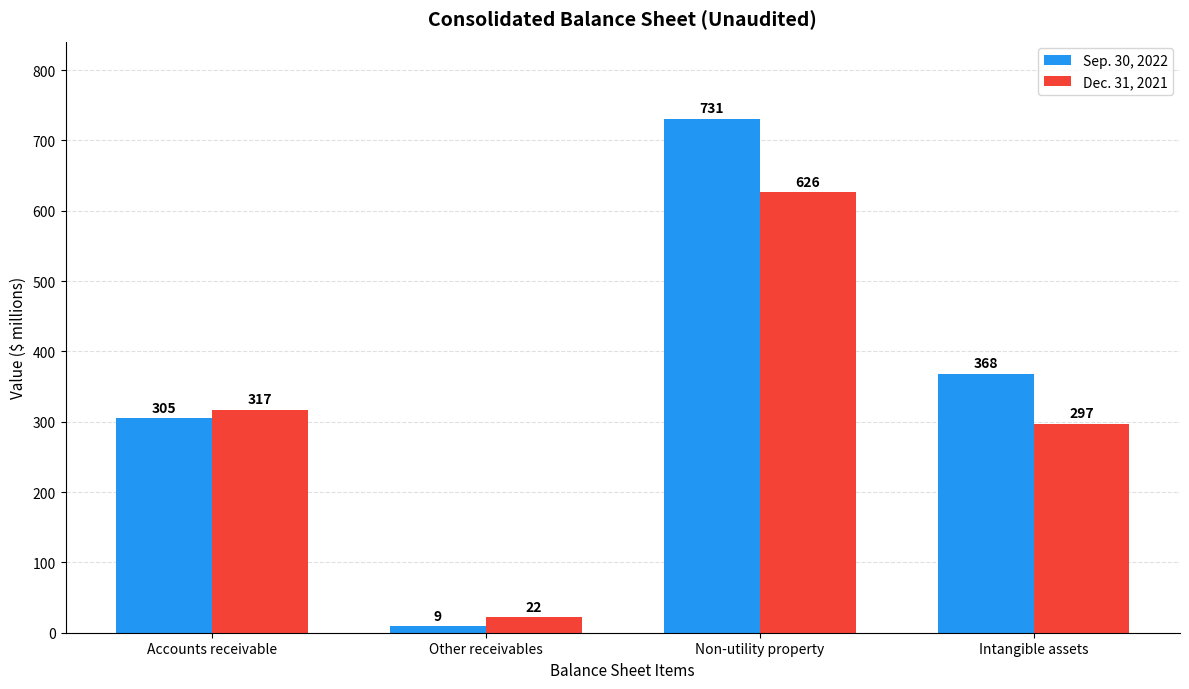

How many data points in Sep. 30, 2022 are less than 368?

2